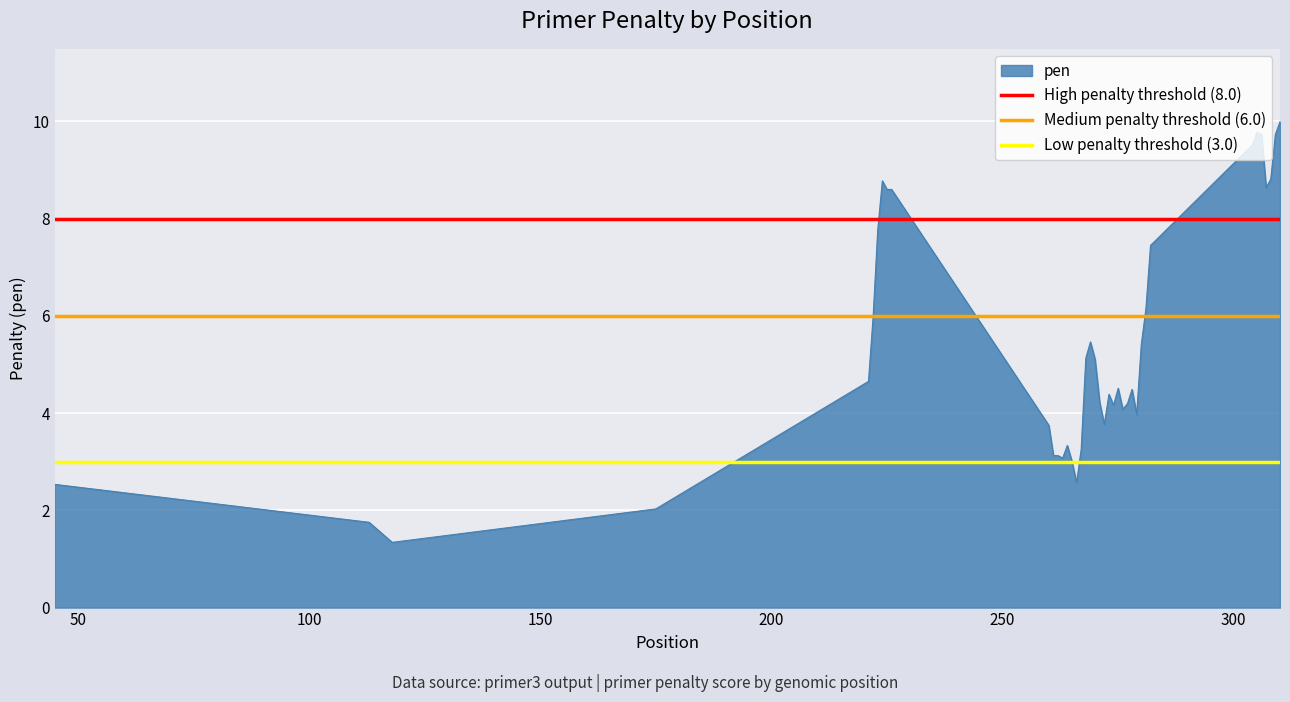

How many lines are shown in the chart?

3